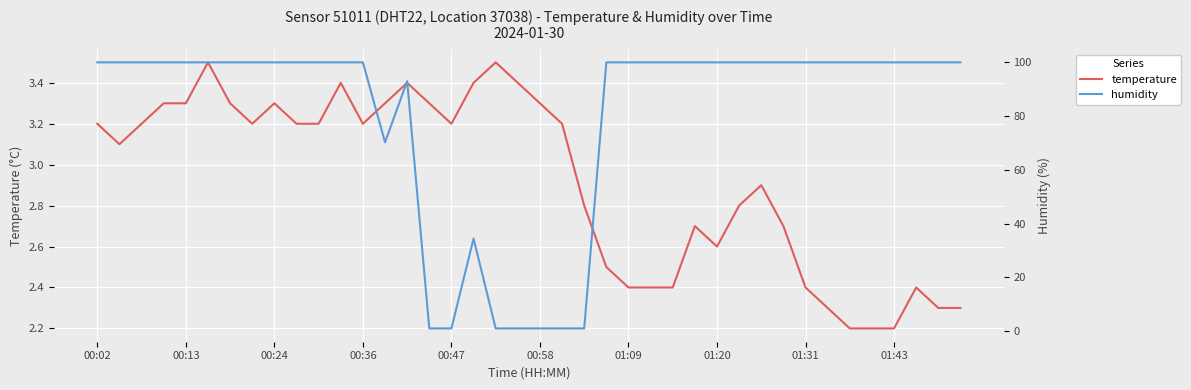

What is the difference between the second highest and second lowest values in the humidity series?

98.9